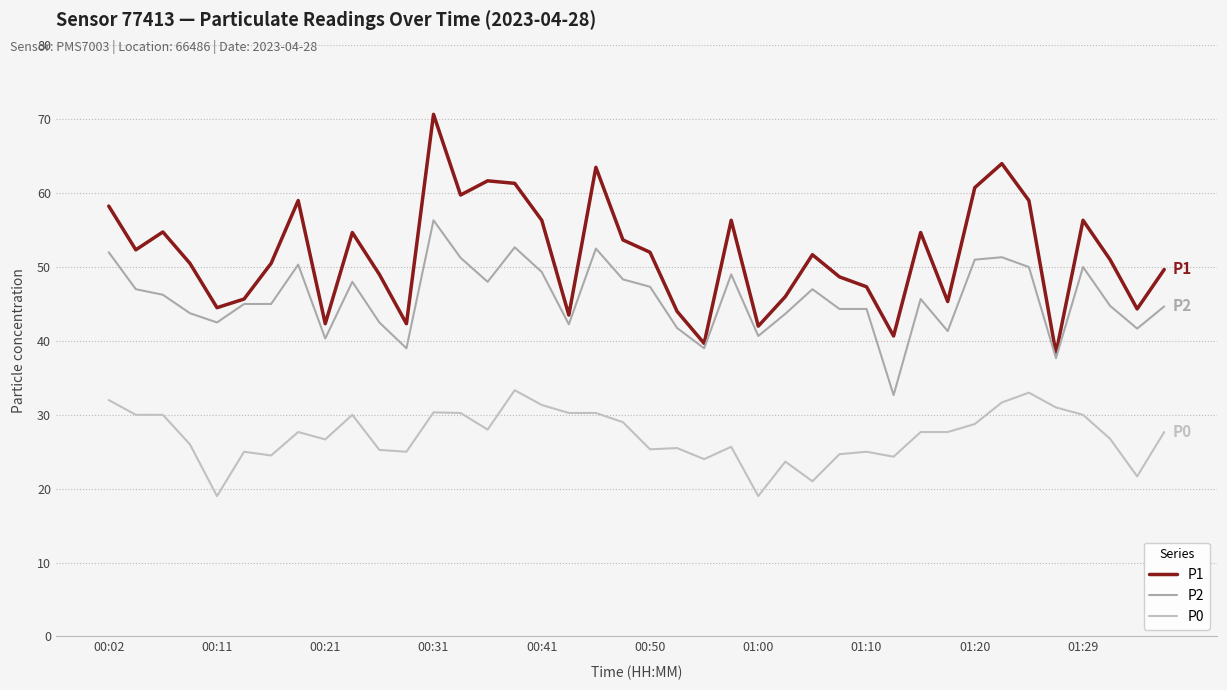

How many lines are shown in the chart?

3